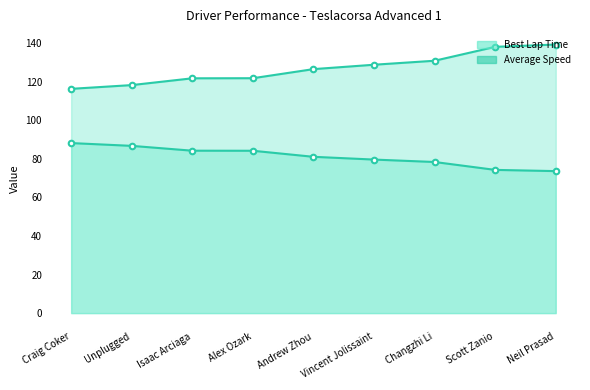

What is the difference between the second highest and second lowest values in the Average Speed line series?

12.5